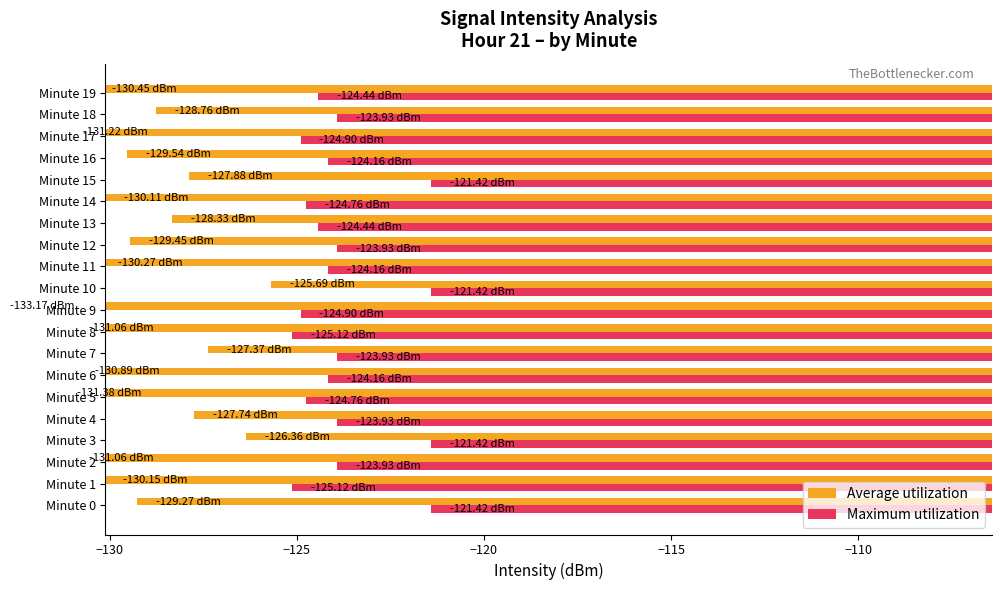

Is the value of Maximum utilization at Minute 19 greater than the value of Average utilization at Minute 1?

Yes